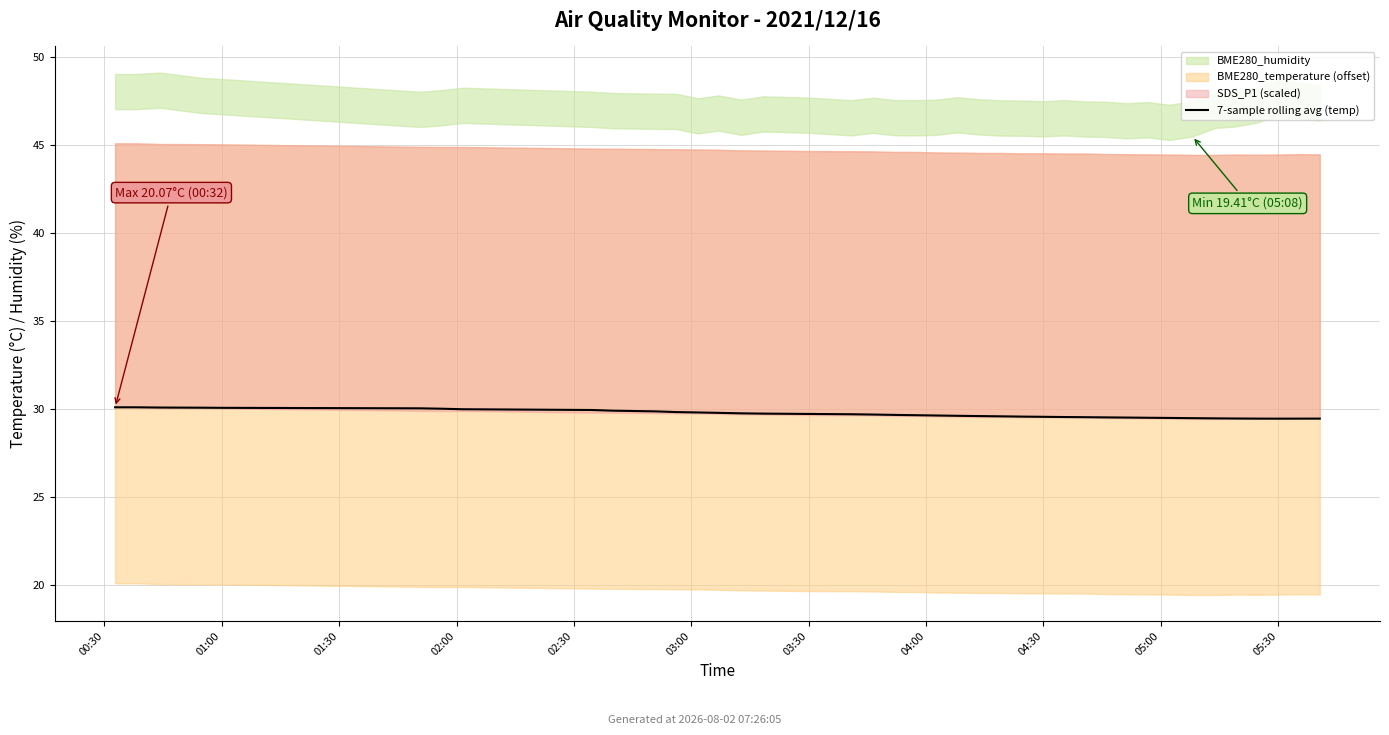

How many lines are shown in the chart?

1